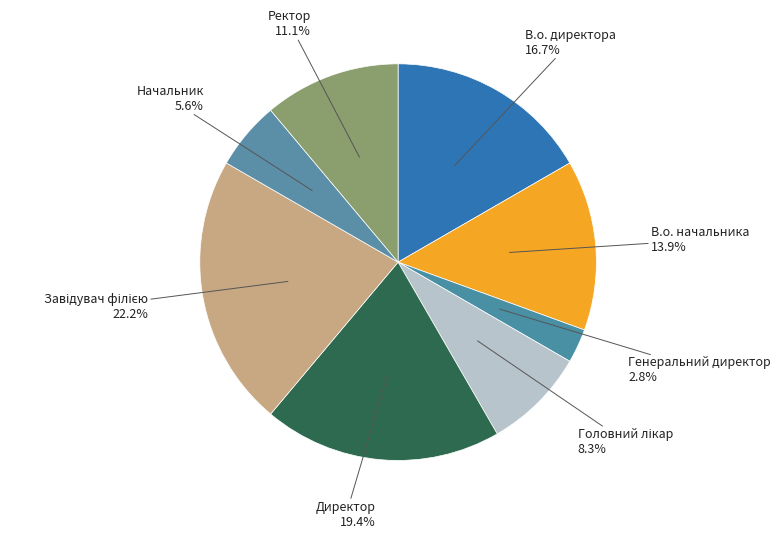

Does Генеральний директор represent more than half of the total?

No